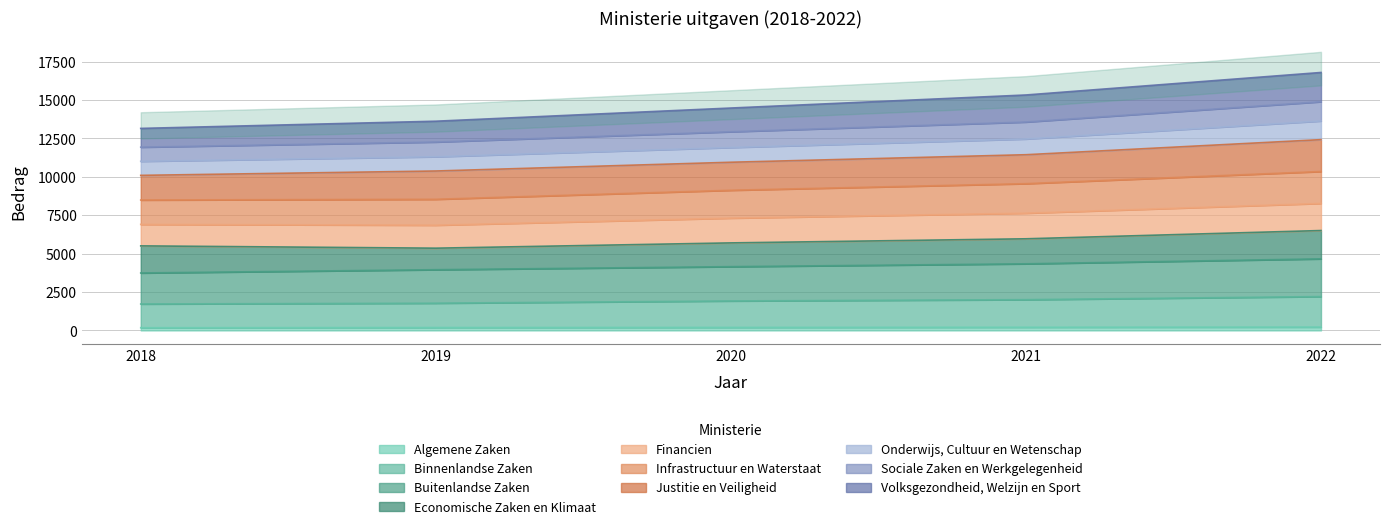

Is it true that Algemene Zaken equals 189 at 2019?

True